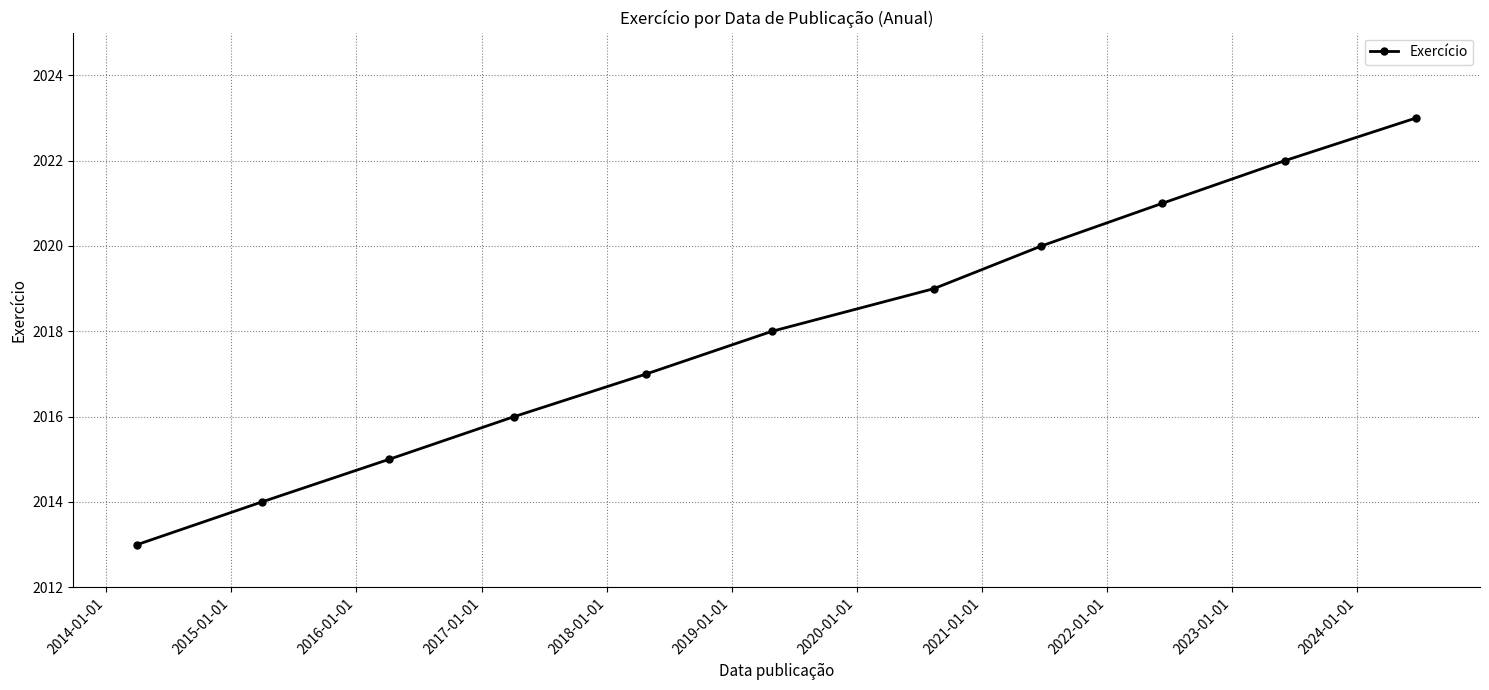

Reading left to right, transcribe all the data shown in this chart.

2013	2014	2015	2016	2017	2018	2019	2020	2021	2022	2023